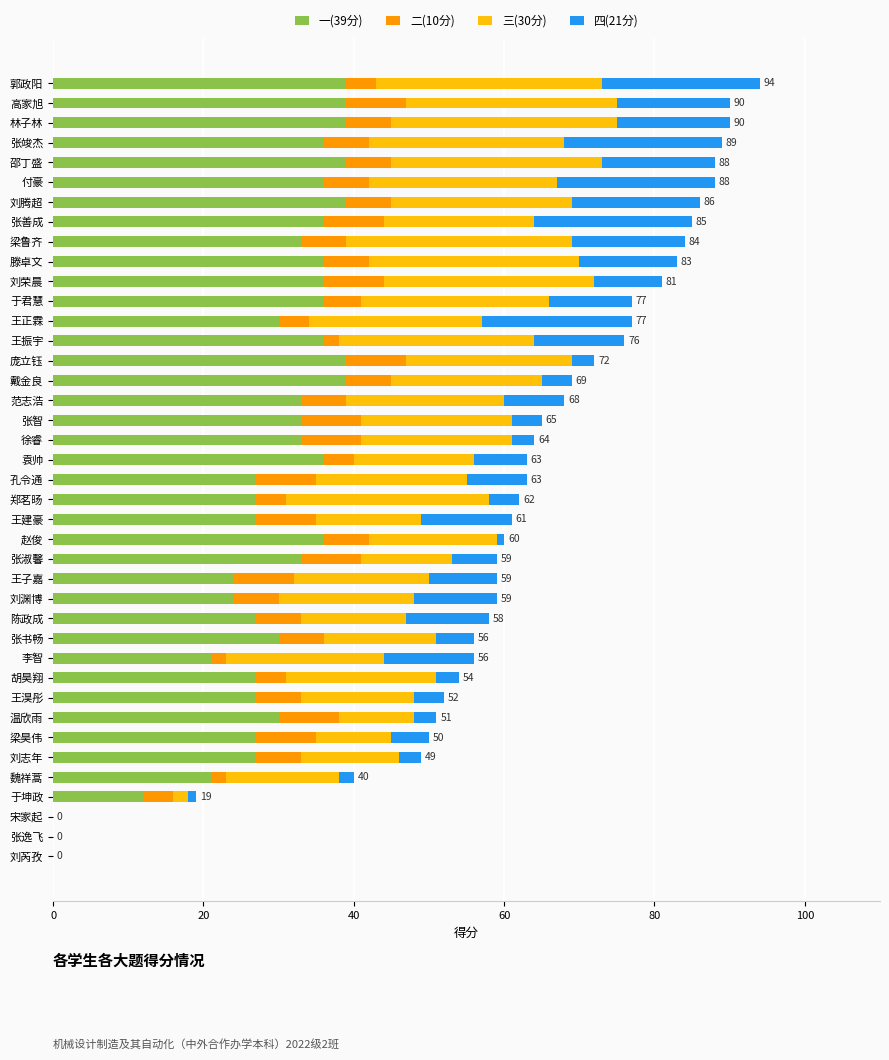

What is the total value across all series at 张竣杰?

89